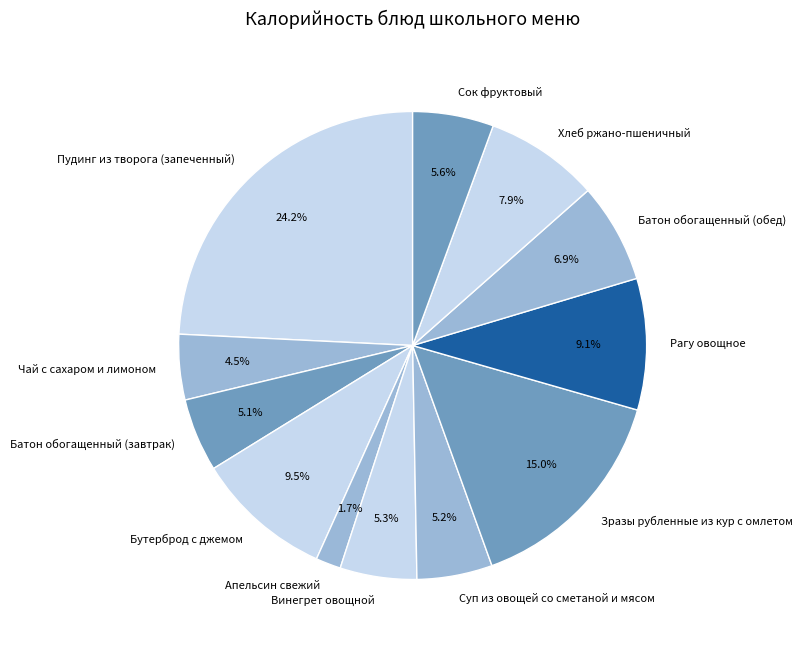

The Рагу овощное slice represents 9% of the pie. True or false?

True